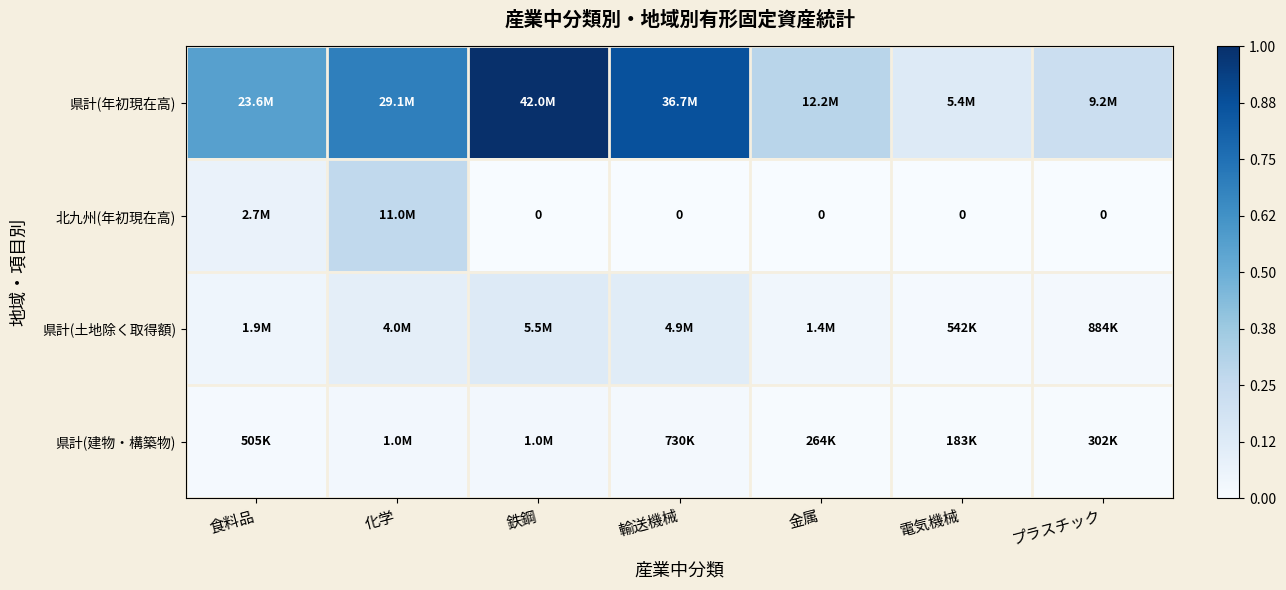

How many values in the 北九州(年初現在高) series exceed 0?

2